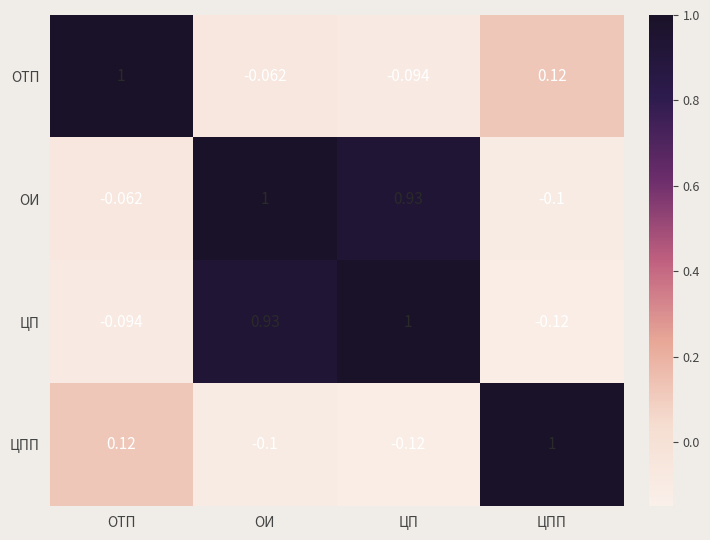

What is the maximum value shown in the chart?

1.0